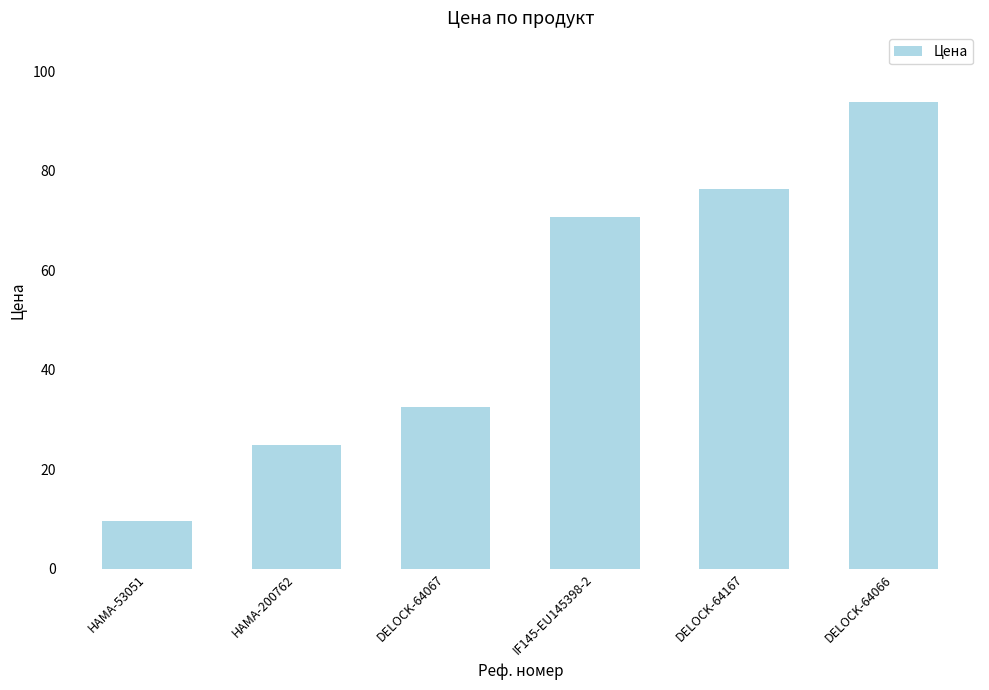

How many distinct data groups are displayed?

1